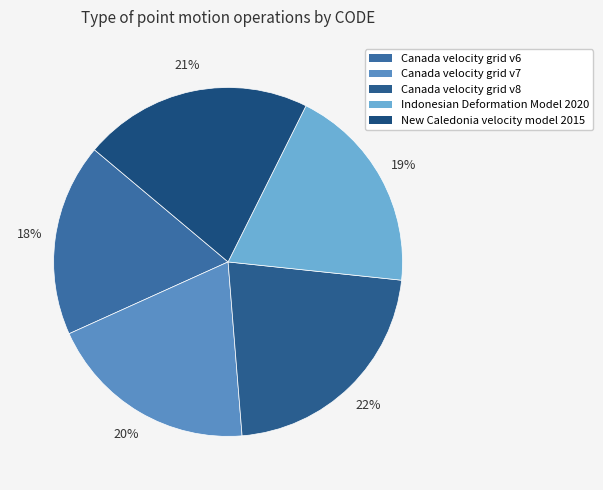

What percentage is the Indonesian Deformation Model 2020 slice, to the nearest percent?

19%